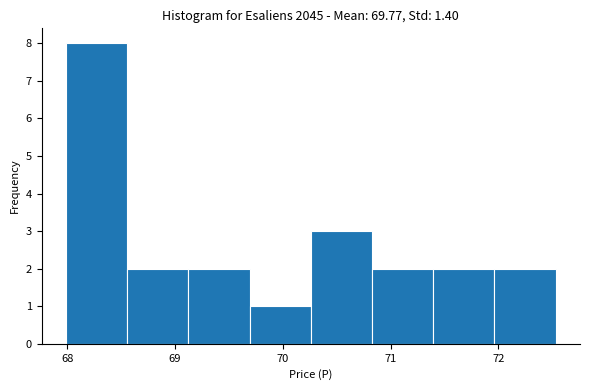

How tall is the bar that spans 70.8 to 71.4 on the x-axis? Neither the bar edges nor the heights are printed on the chart, so give them approximately, as read against the axes.

2